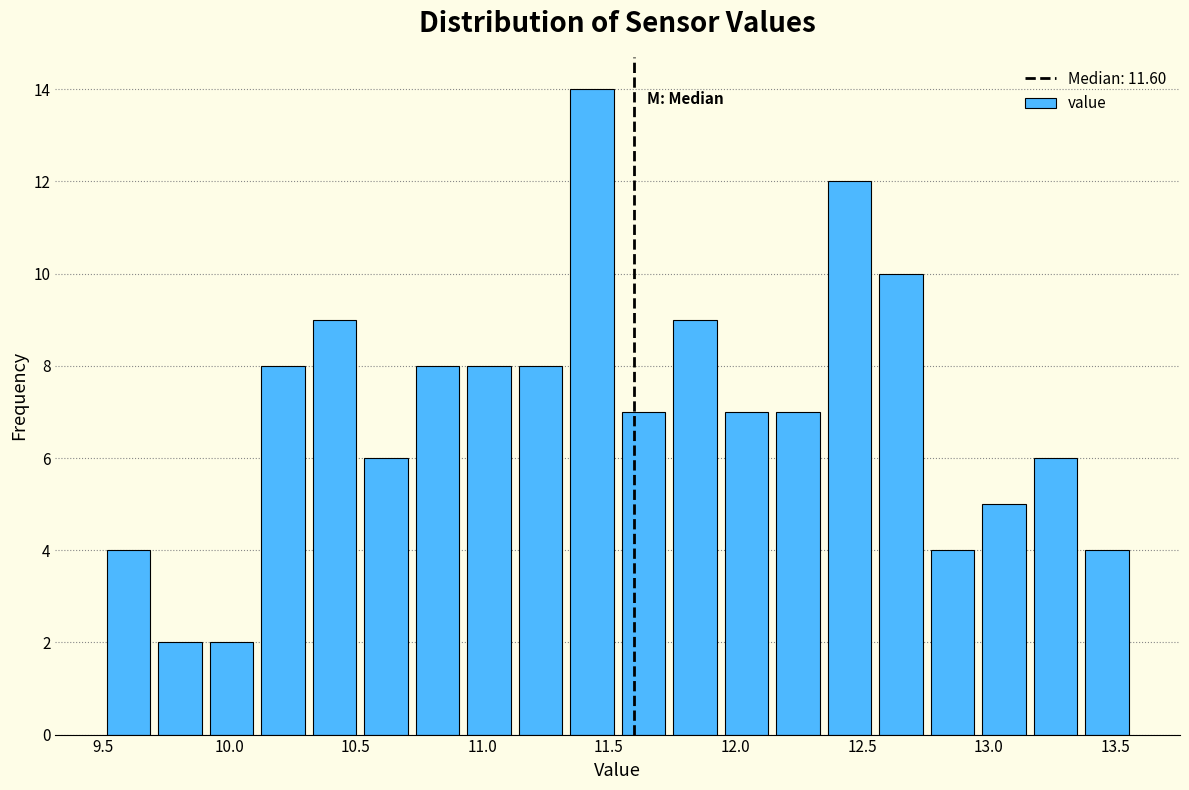

How tall is the bar that spans 12.95 to 13.15 on the x-axis? Neither the bar edges nor the heights are printed on the chart, so give them approximately, as read against the axes.

5